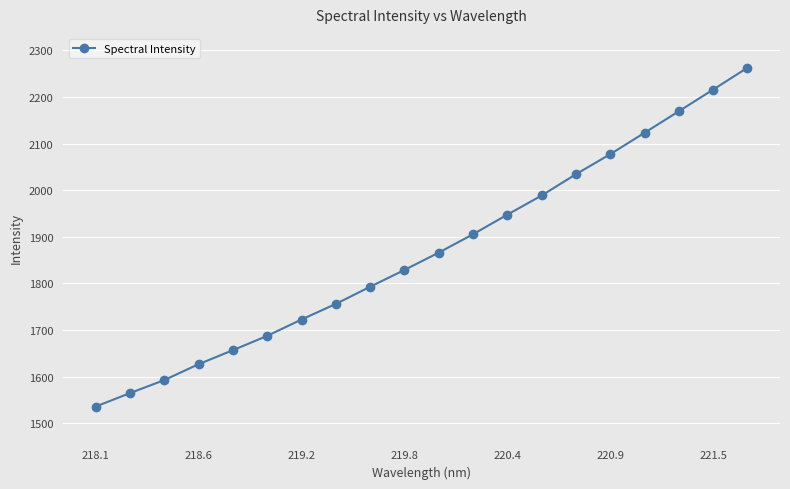

What is the average value?

1867.8